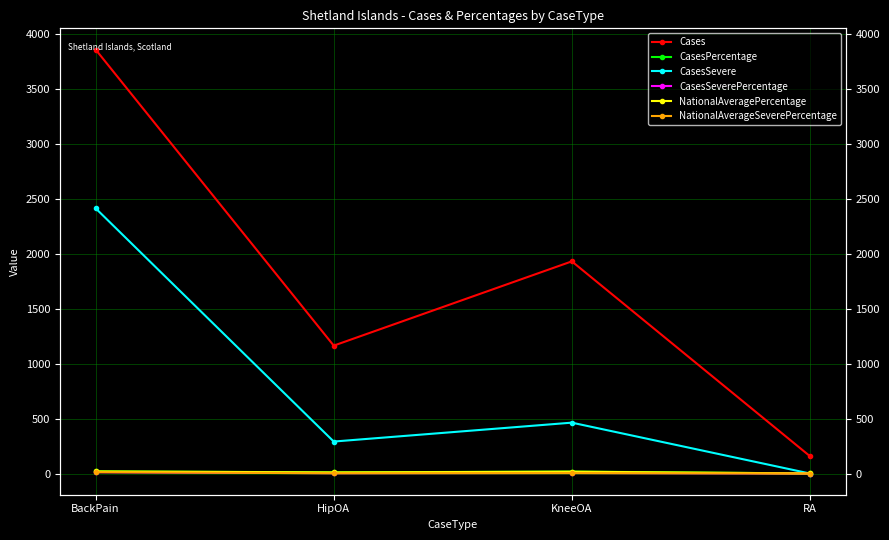

At how many categories does at least one series exceed 1227?

2